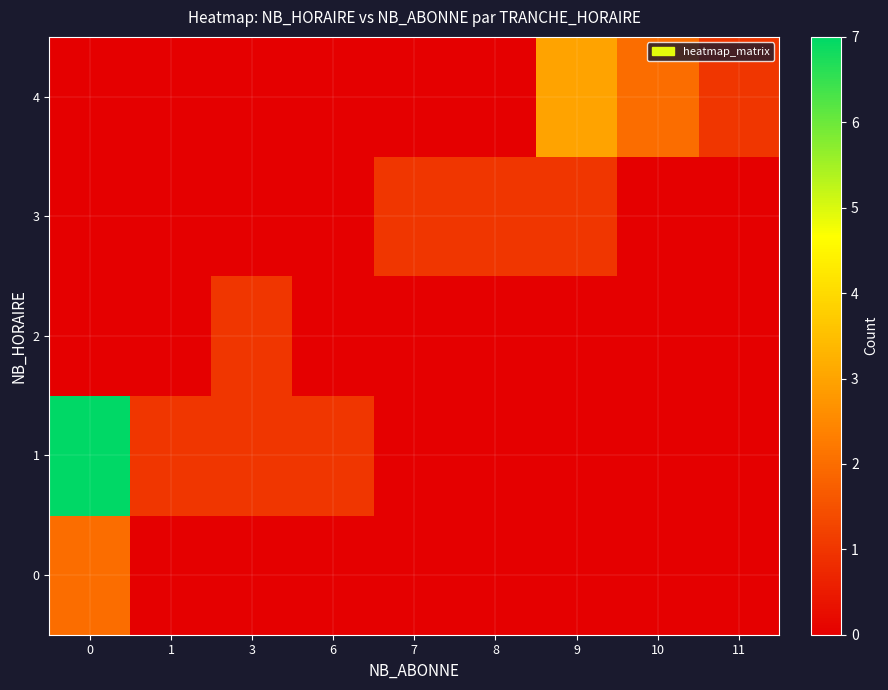

At 6, list the series in order from smallest to largest.

row_0, row_2, row_3, row_4, row_1